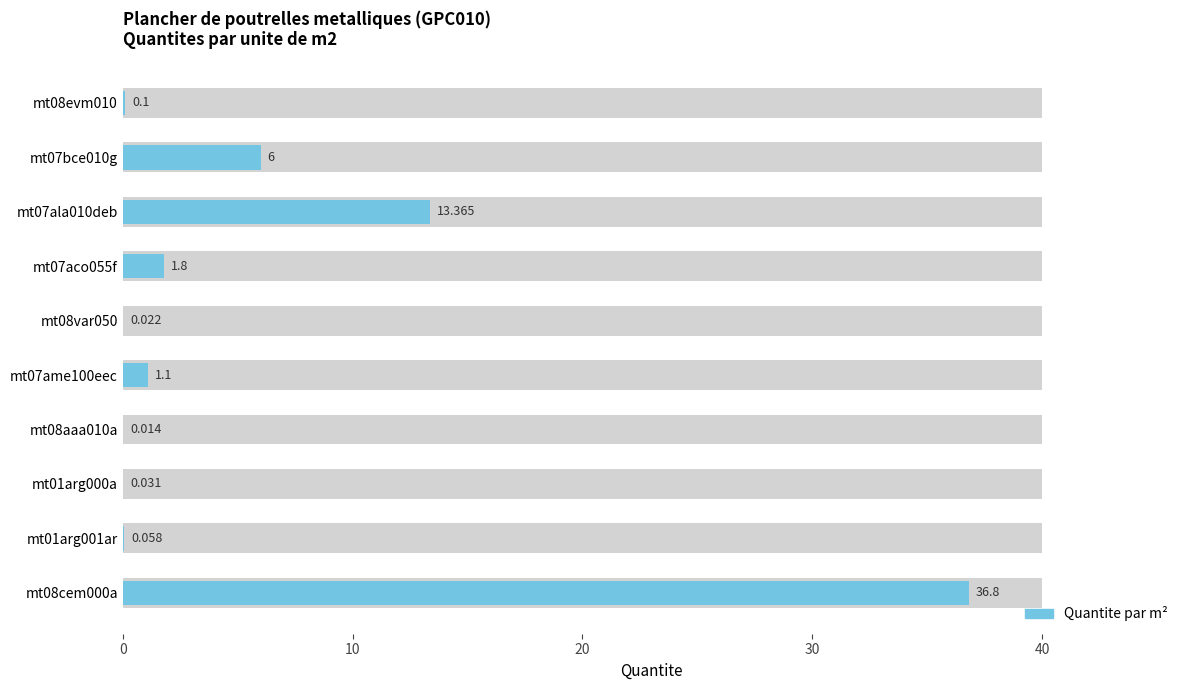

How many values are below 1?

5